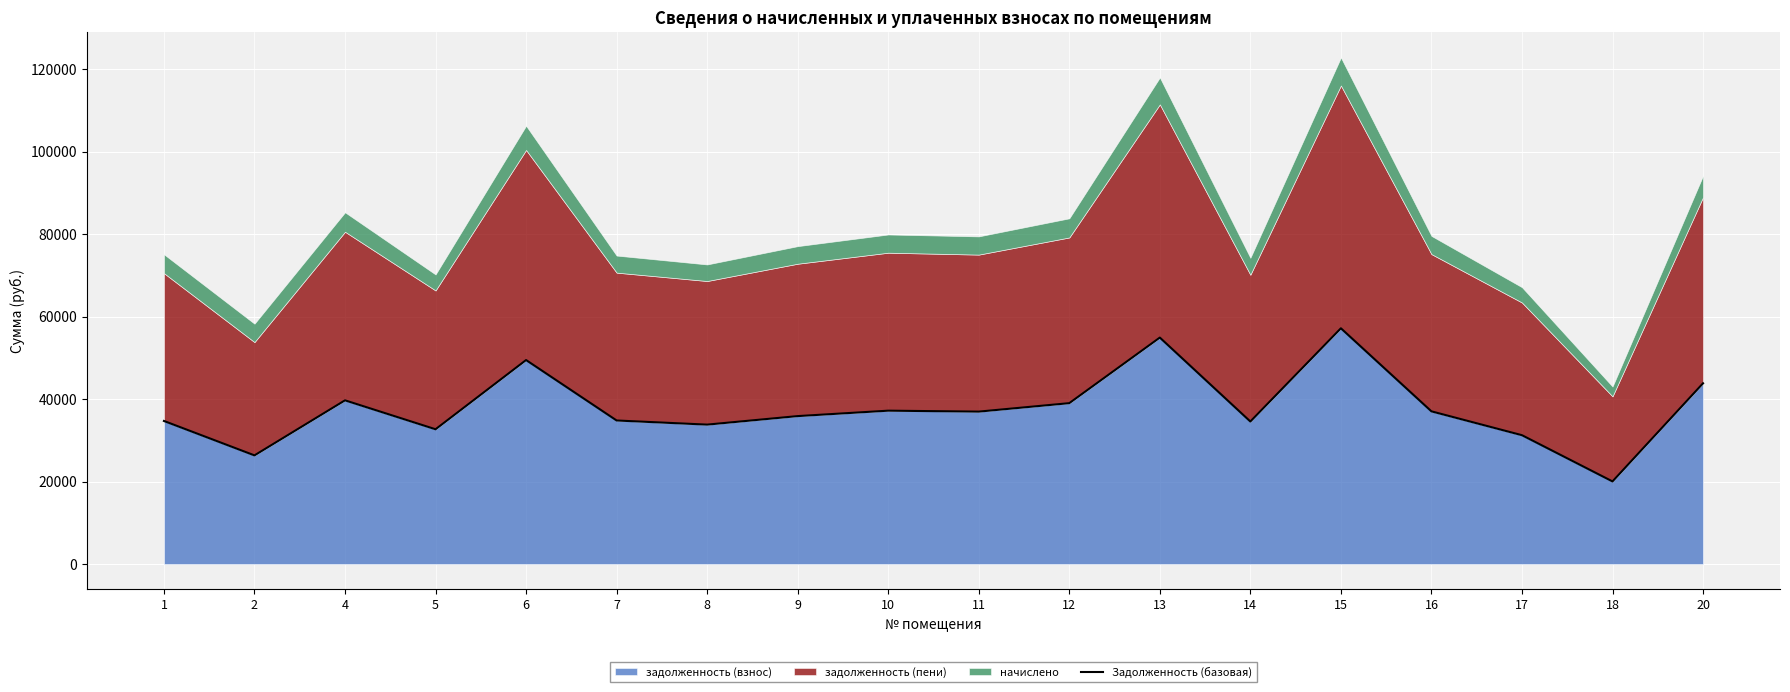

Rank the categories by value from lowest to highest.

18, 2, 17, 5, 8, 14, 1, 7, 9, 11, 16, 10, 12, 4, 20, 6, 13, 15